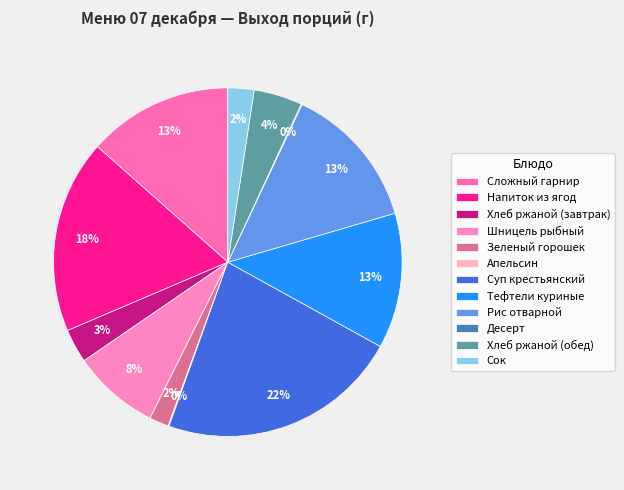

The Сок slice represents 2% of the pie. True or false?

True